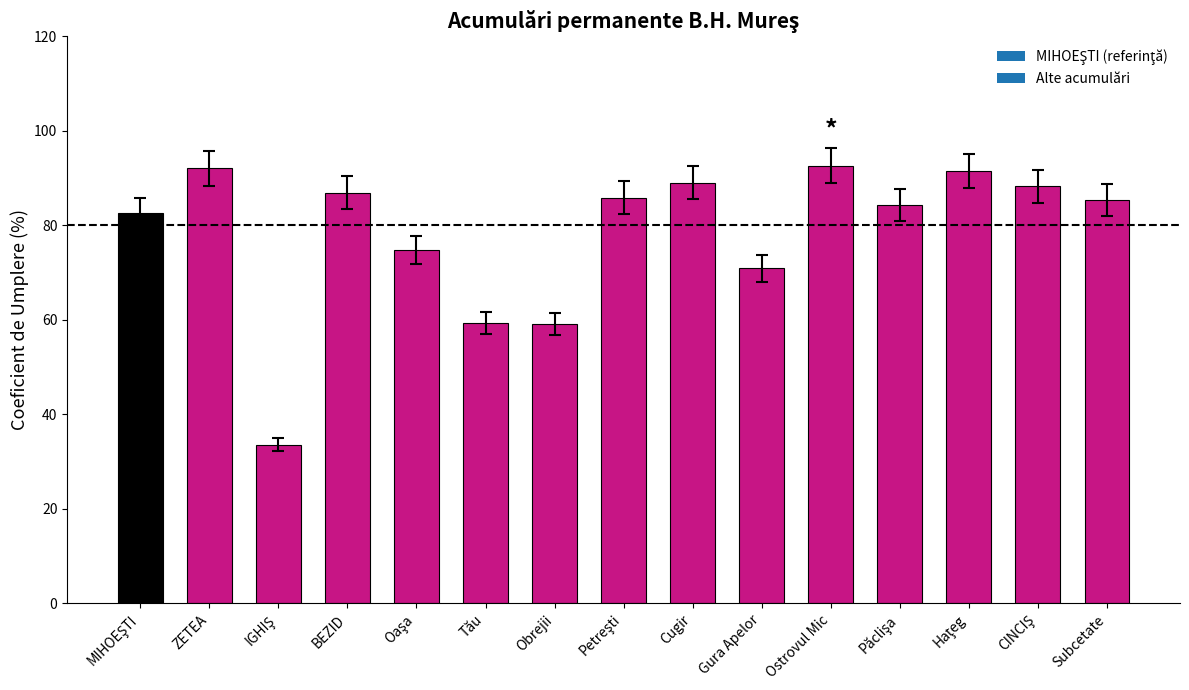

Between Obrejii and BEZID, which is larger?

BEZID